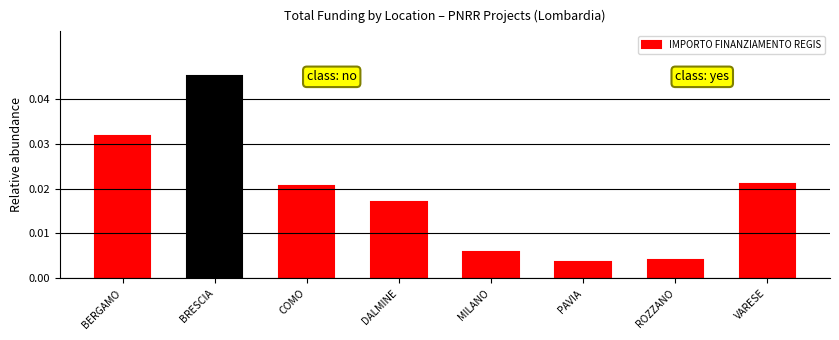

What position from the left is PAVIA?

6